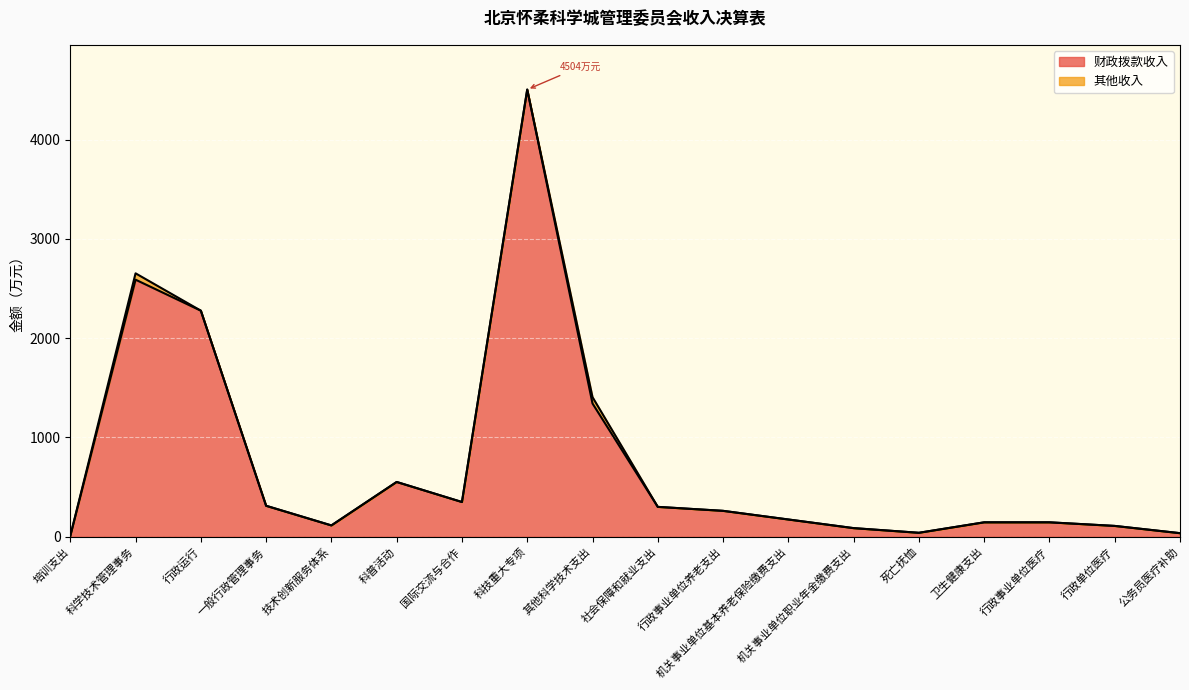

How many interior local peaks (higher than both neighbors) does the data have?

3